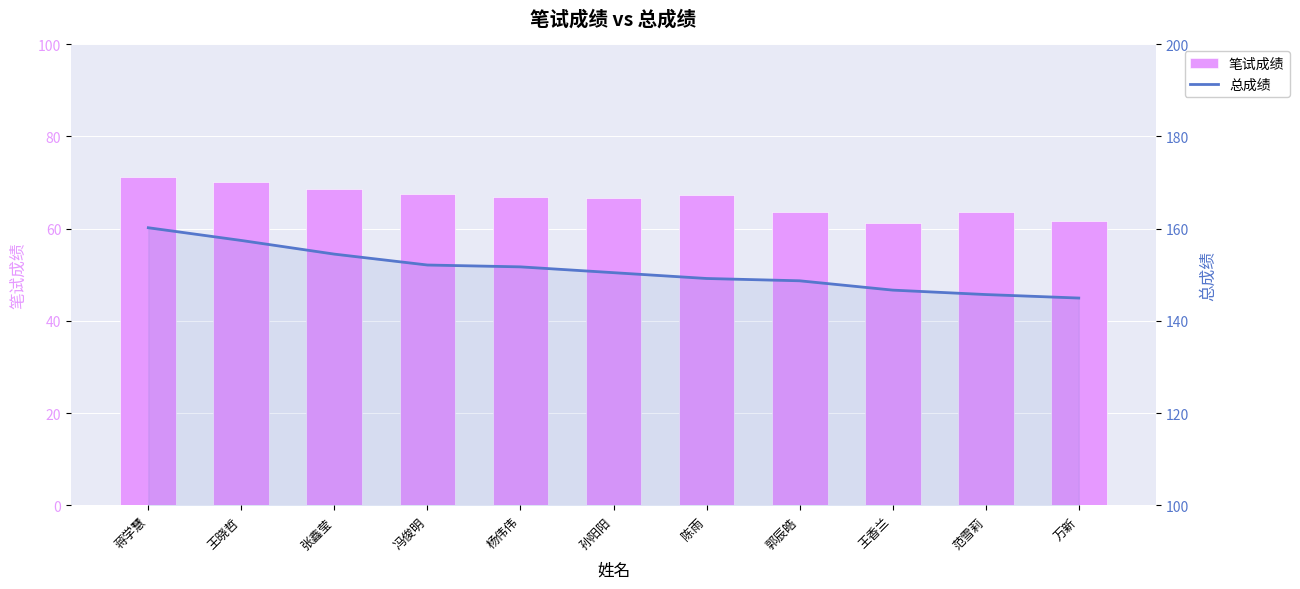

Between 陈雨 and 万新, which series saw the biggest shift?

笔试成绩